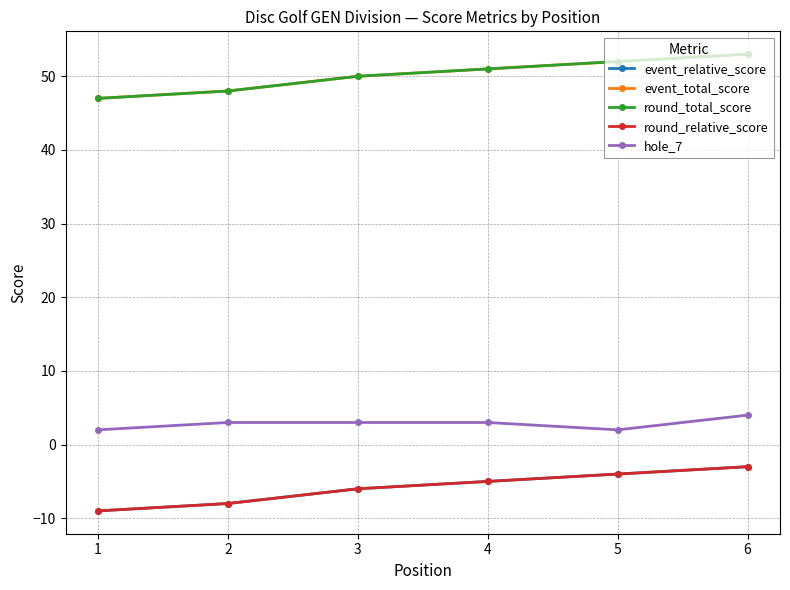

Is it true that event_relative_score equals -12 at 2?

False